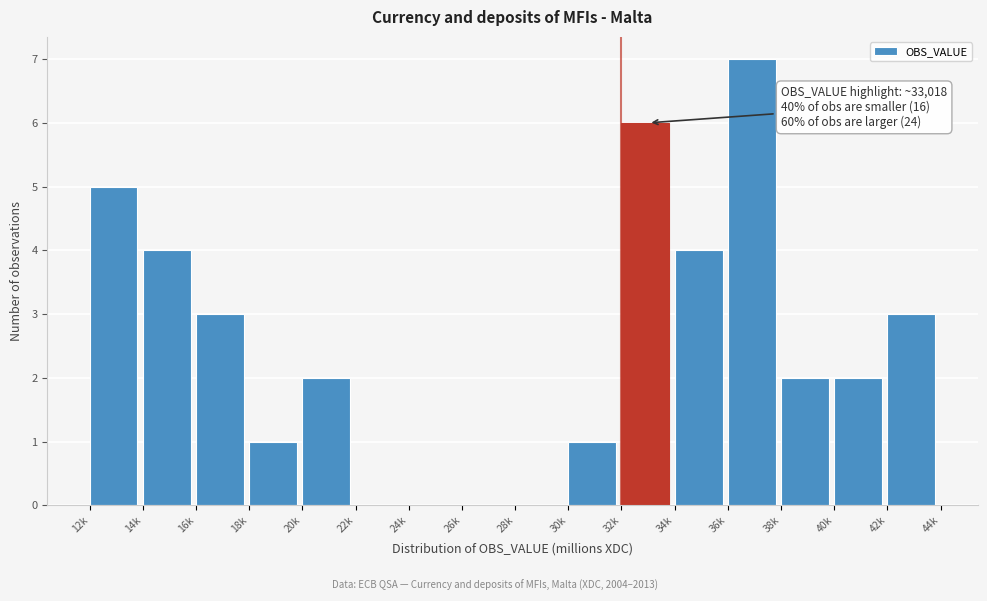

Reading left to right, extract all data points from this chart.

12k=5	14k=4	16k=3	18k=1	20k=2	22k=0	24k=0	26k=0	28k=0	30k=1	32k=6	34k=4	36k=7	38k=2	40k=2	42k=3